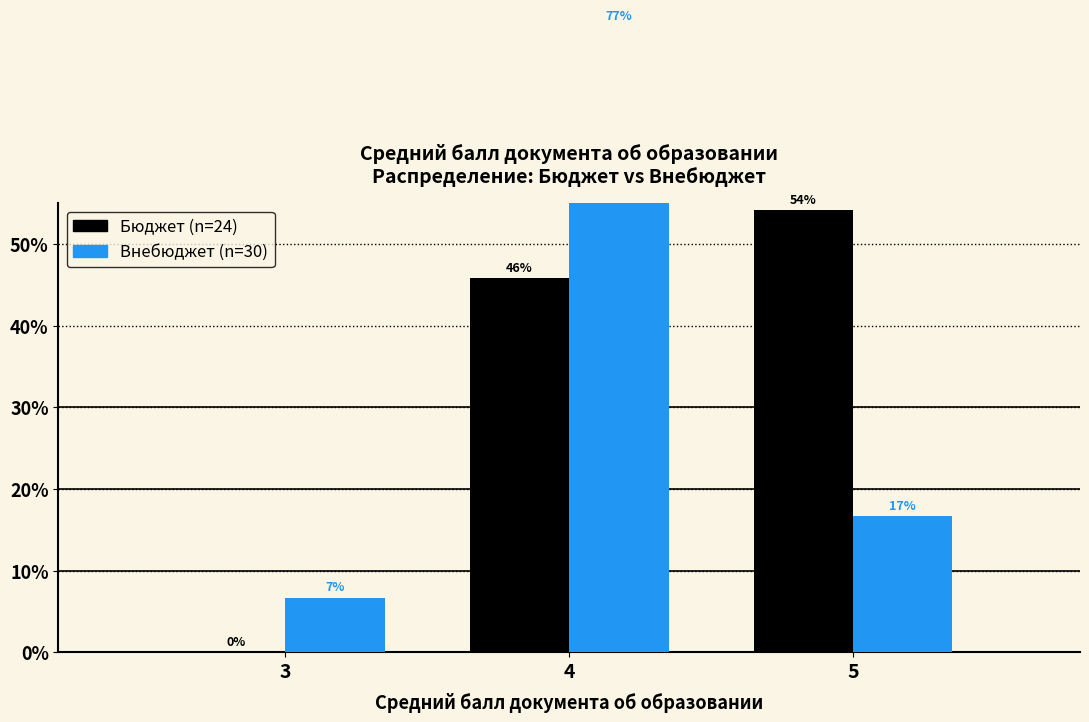

How many values in the Внебюджет series are below 16?

1